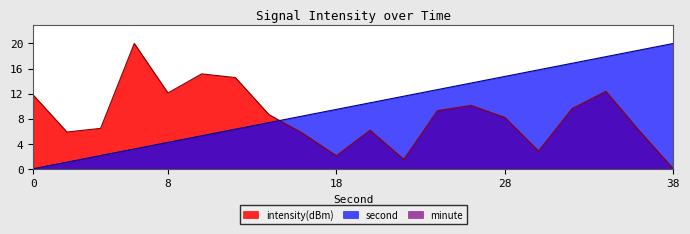

The intensity(dBm) series shows 11.8 at 0. True or false?

True